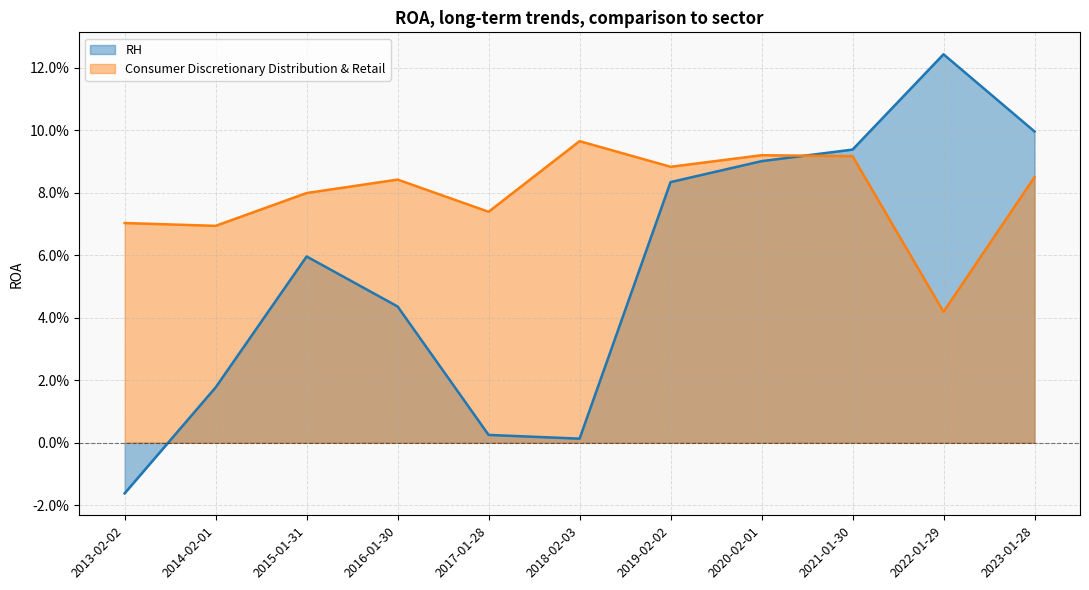

Which series has the largest total across all categories?

Consumer Discretionary Distribution & Retail